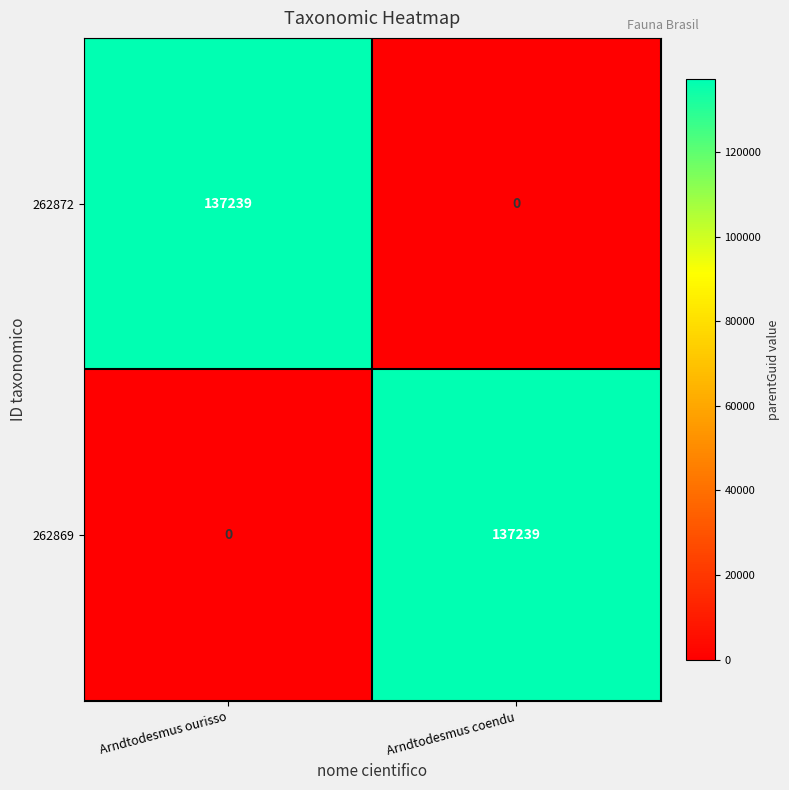

What is the maximum value shown in the chart?

137239